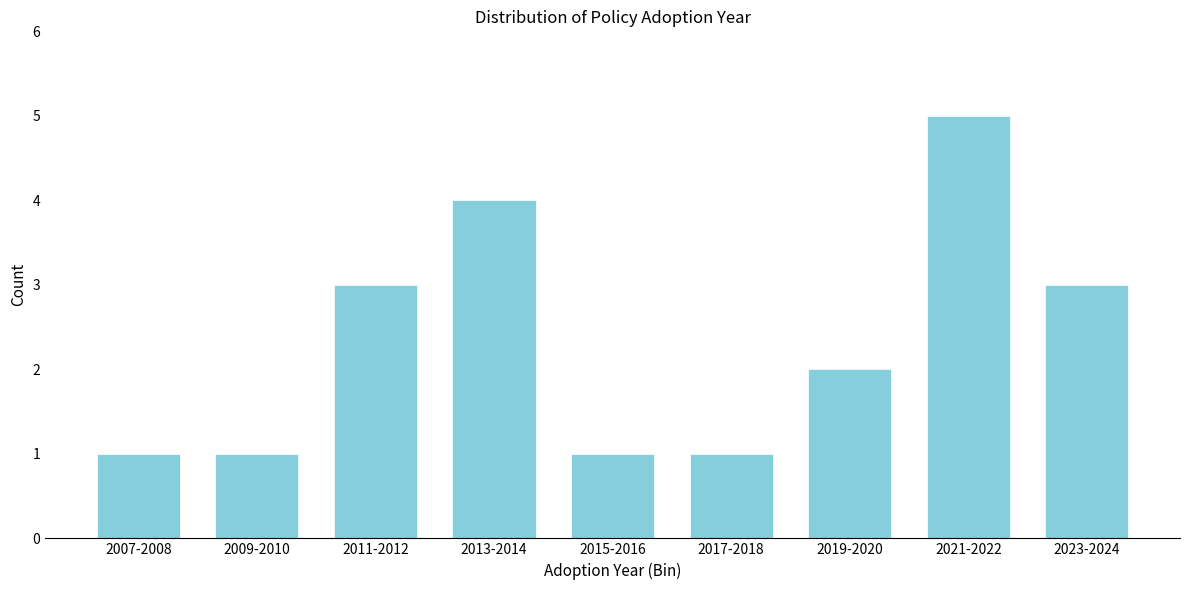

Reading left to right, list all the values displayed in this chart.

1	1	3	4	1	1	2	5	3